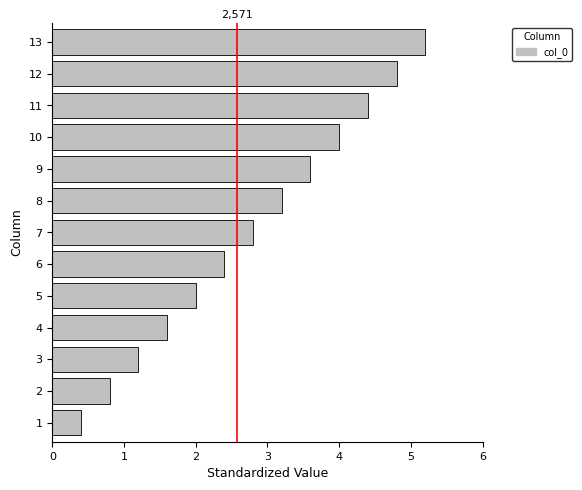

The chart shows a value of 8.6 at 11. True or false?

False